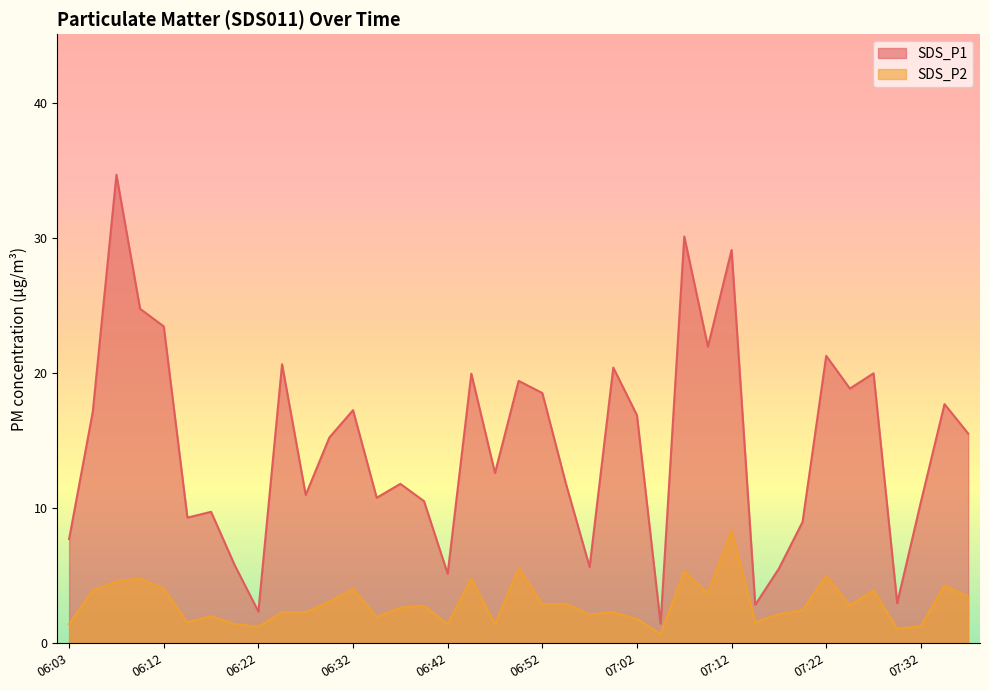

True or false: SDS_P1 and SDS_P2 cross at least once.

False